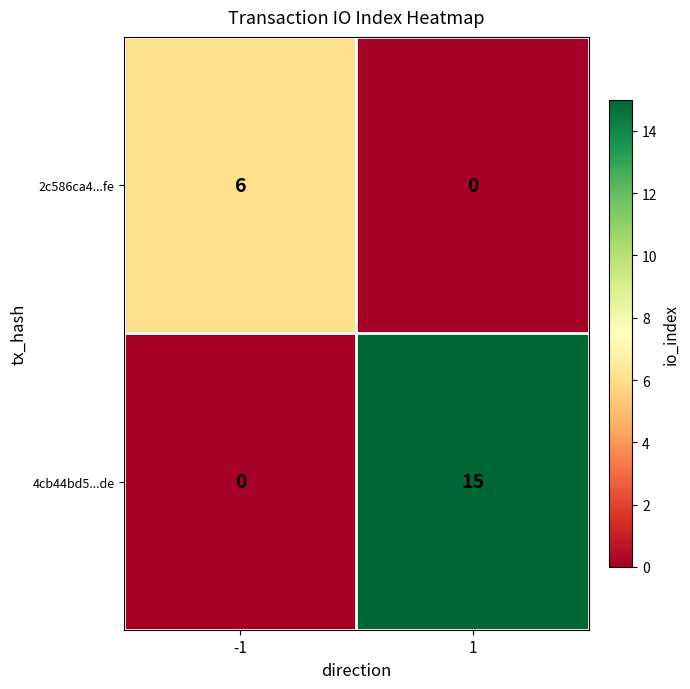

At which category is the sum across all series the highest?

1